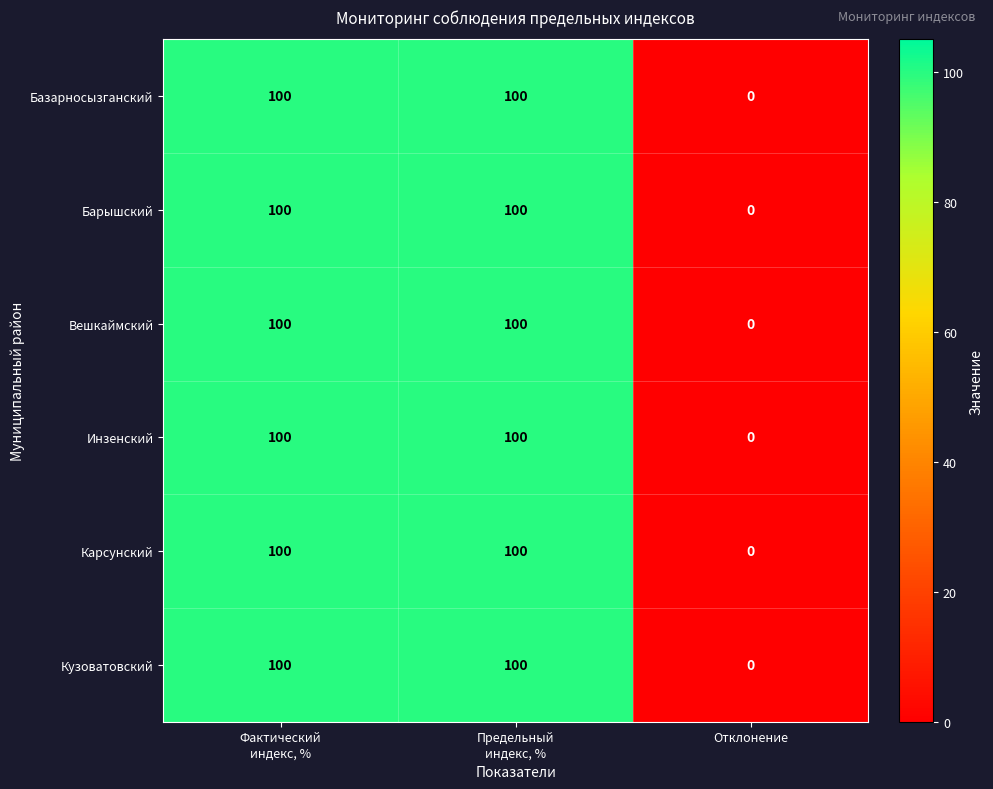

What is the sum of all Кузоватовский values?

200